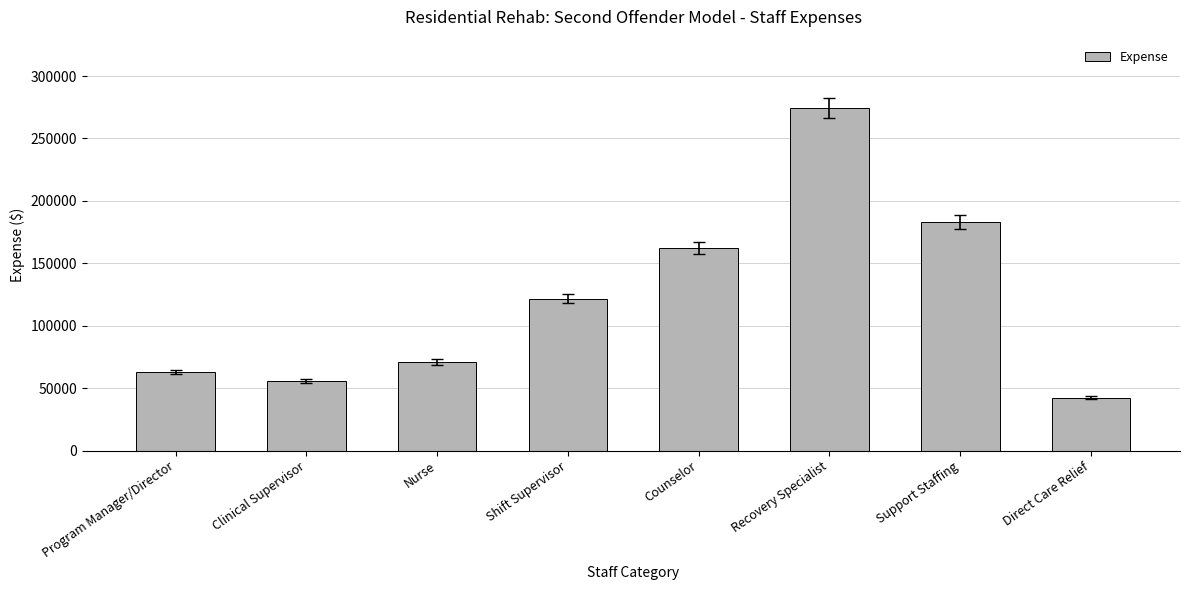

At which label is the value closest to 158261?

Counselor